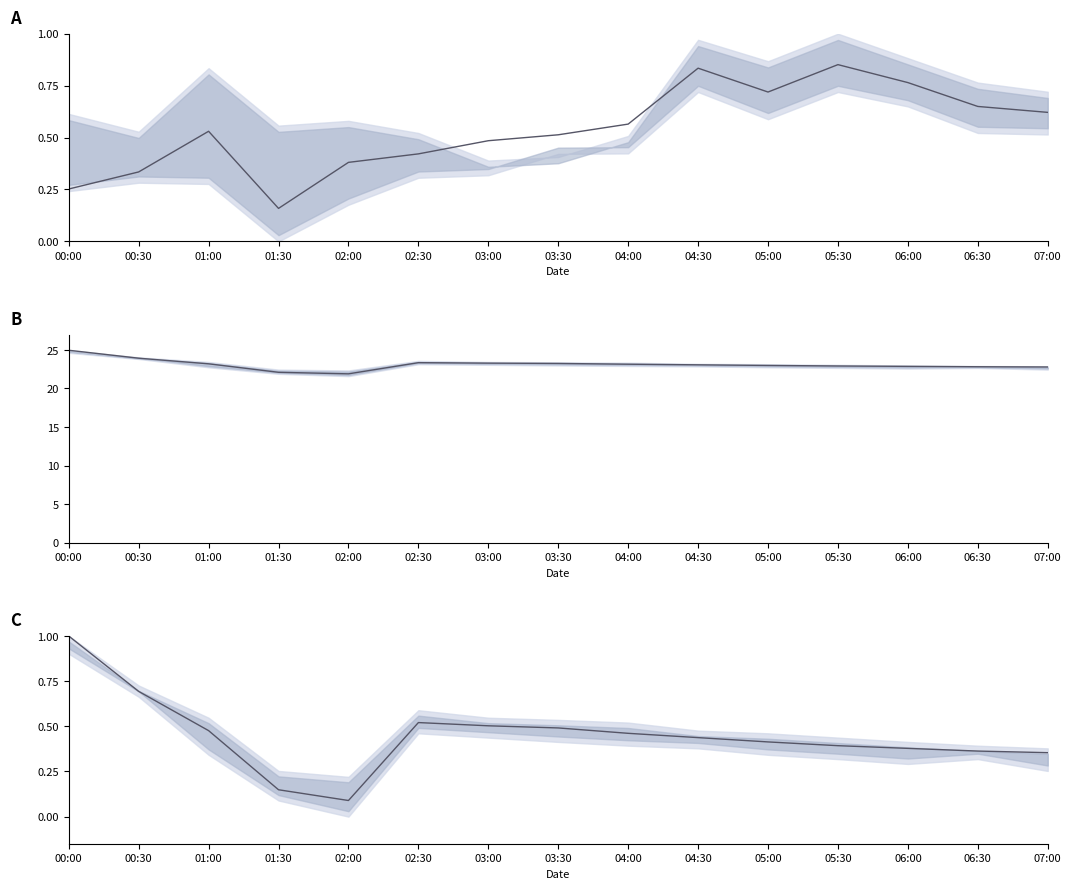

How many lines are shown in the chart?

3